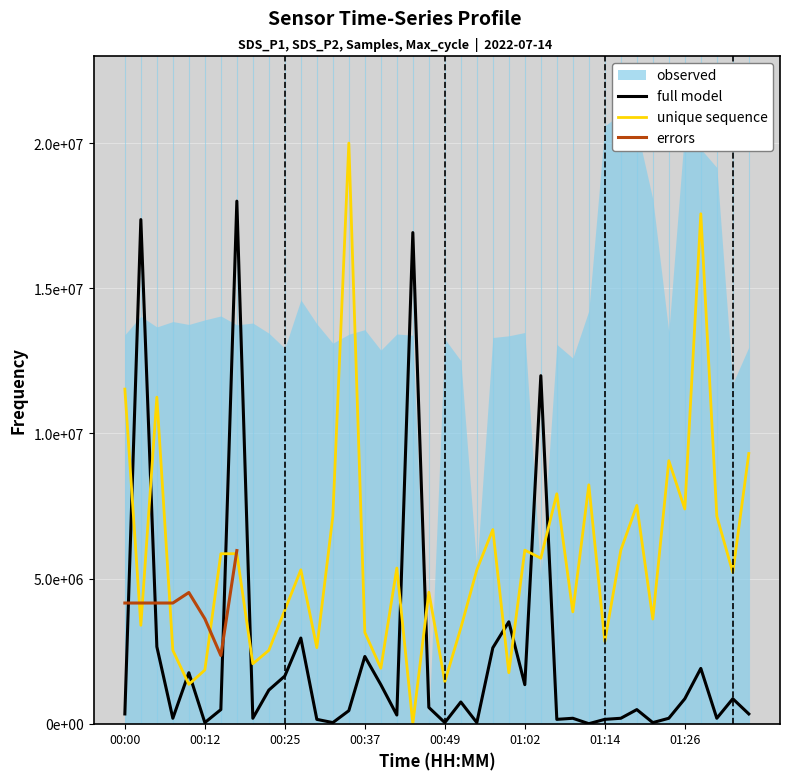

What is the average value of the Max_cycle series?

2365767.6